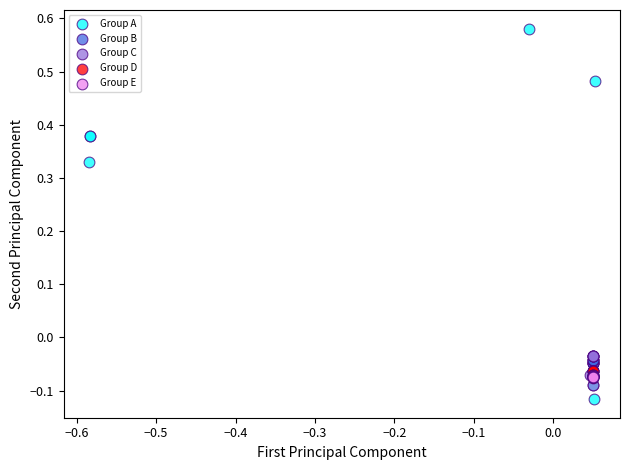

Which series contains the lowest Y value?

Group A